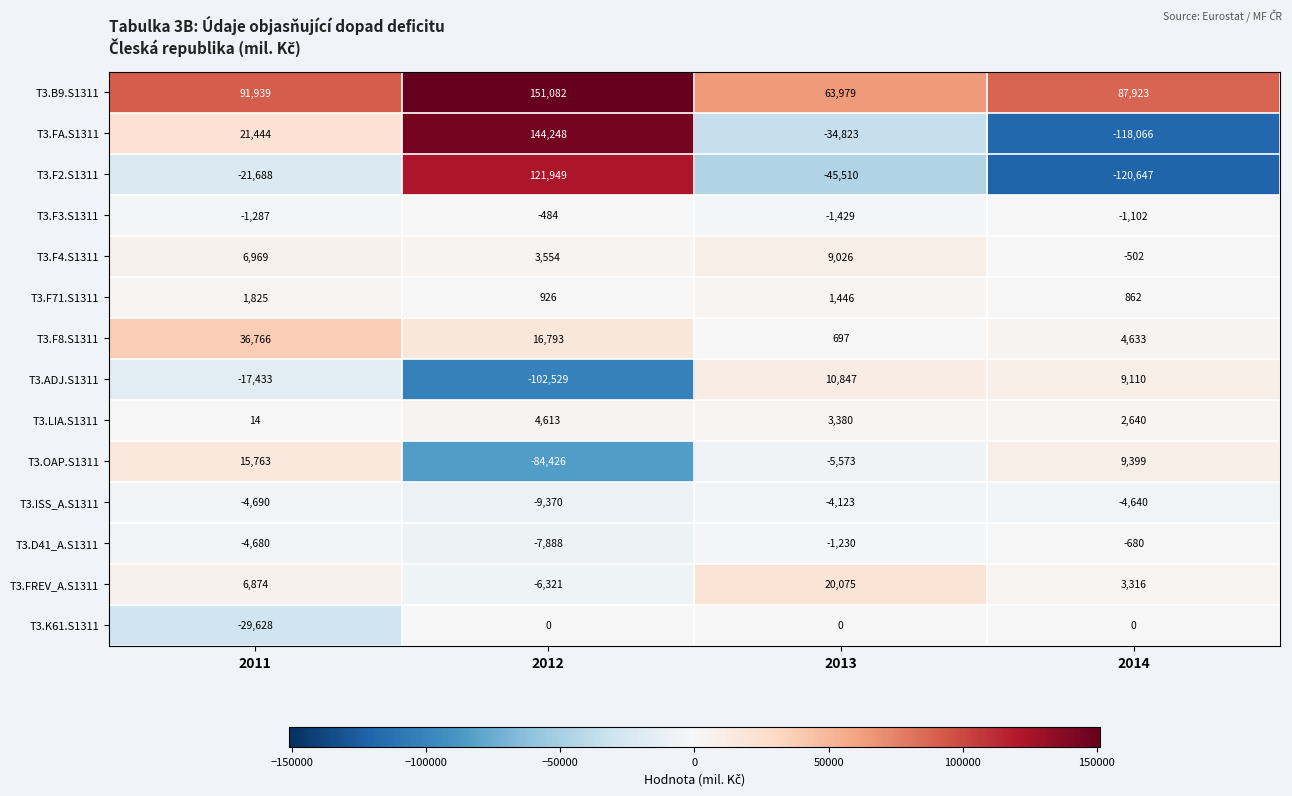

What is the total value across all series at 2012?

232147